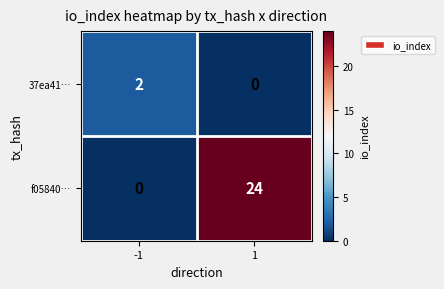

What is the difference between the maximum and minimum values in the f05840… series?

24